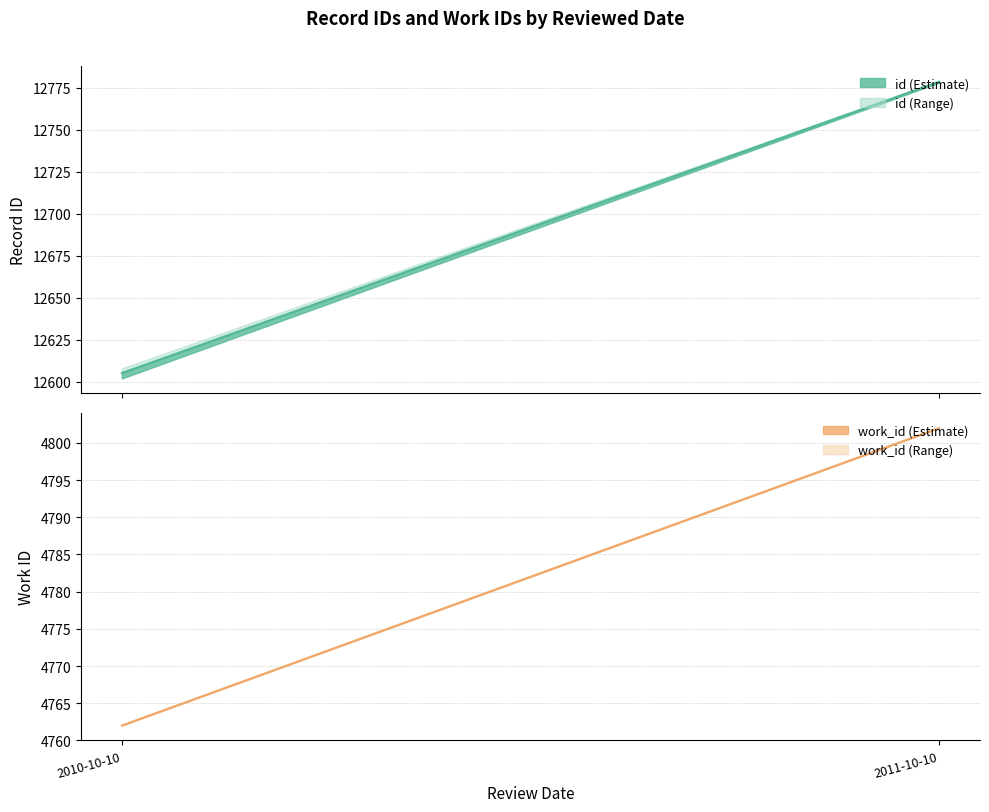

Is the value of work_id mean at 2011-10-10 greater than the value of id mean at 2010-10-10?

No